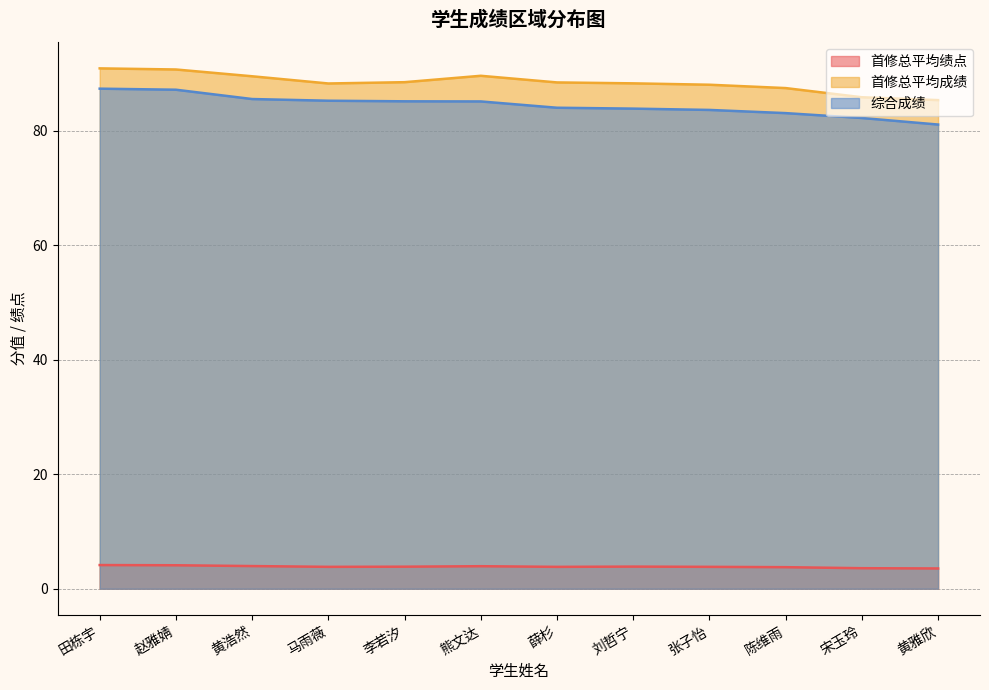

At which label is 综合成绩 closest to 84?

薛杉